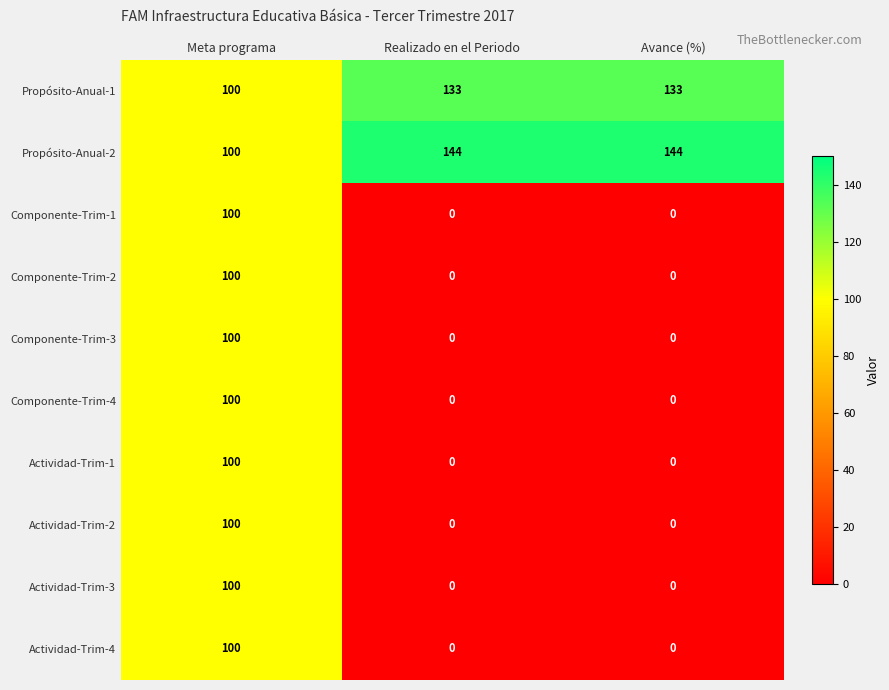

The Componente-Trim-1 series shows 33 at Meta programa. True or false?

False